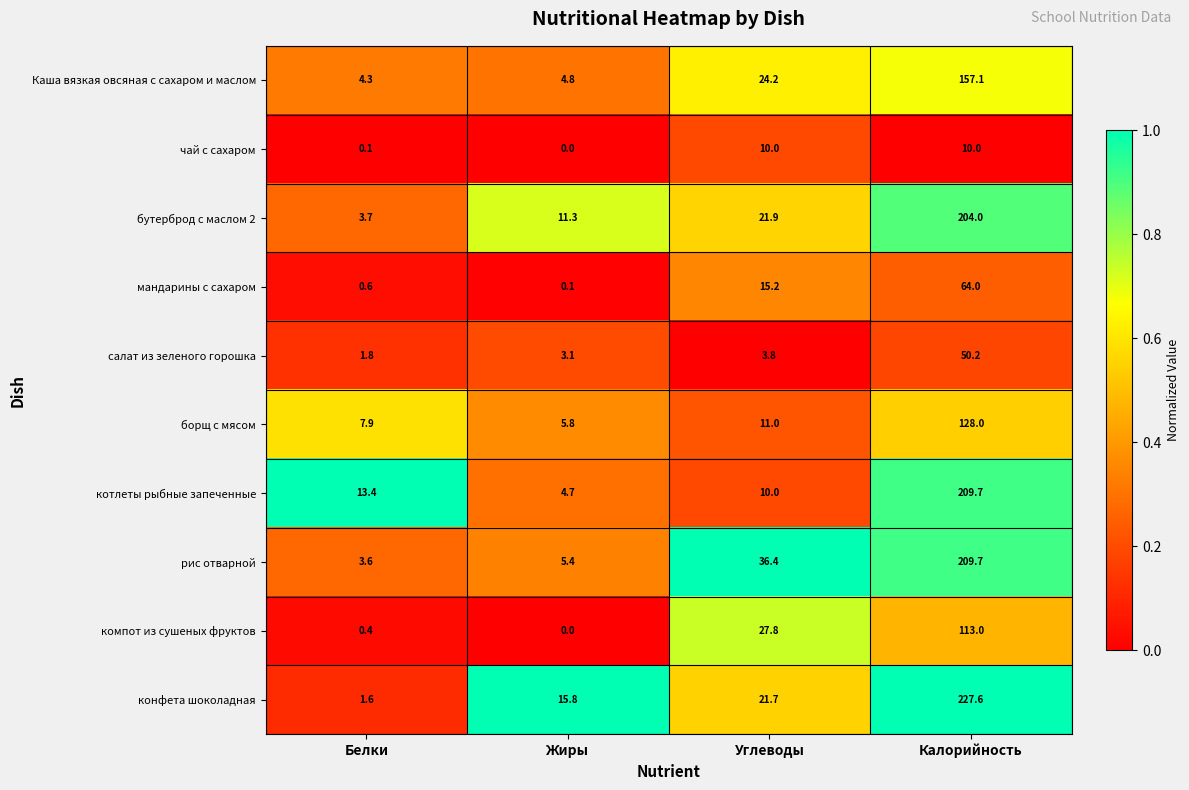

At which label does мандарины с сахаром first exceed 15?

Углеводы